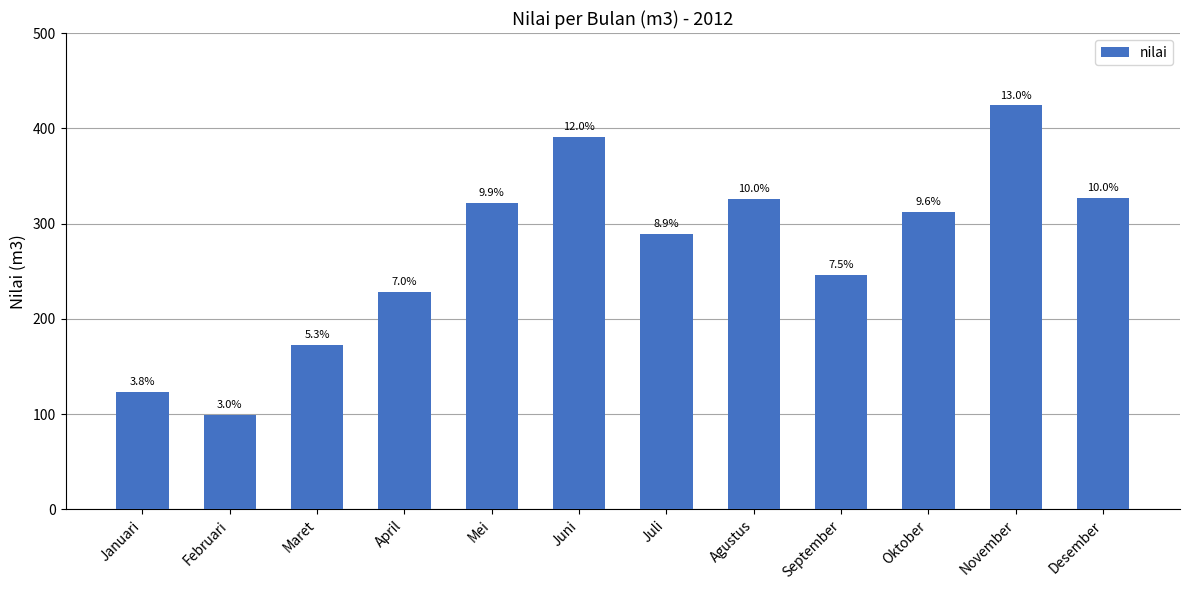

At which label is the value closest to 261?

September